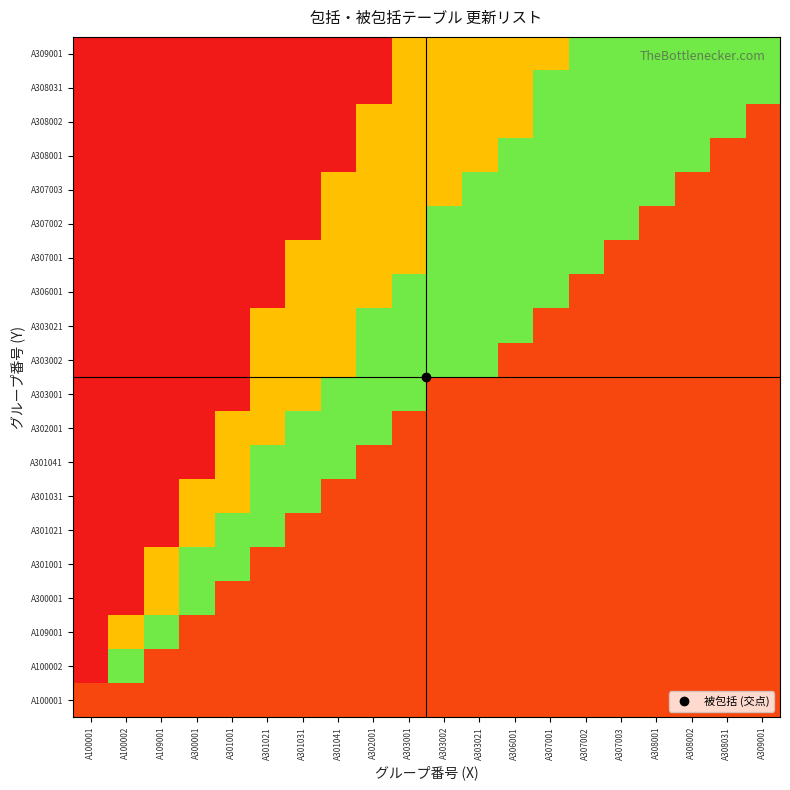

Which category has the lowest value across all series?

A100001